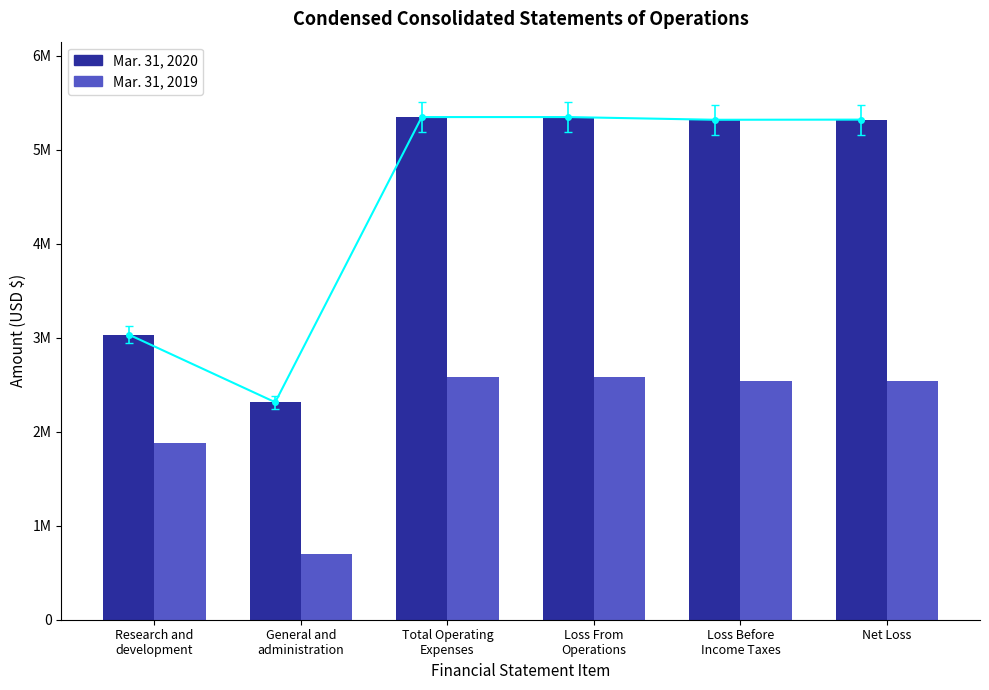

What is the approximate value of Mar. 31, 2020 at Loss From
Operations, to the nearest 50?

5348000